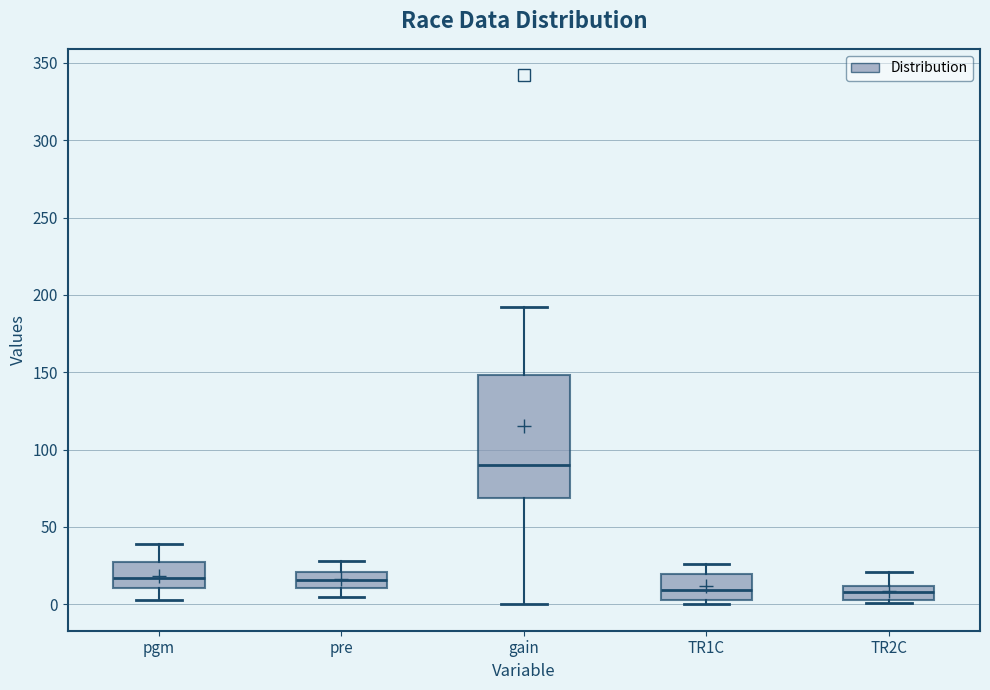

Which box is the tallest, from its lower edge to its upper edge?

gain